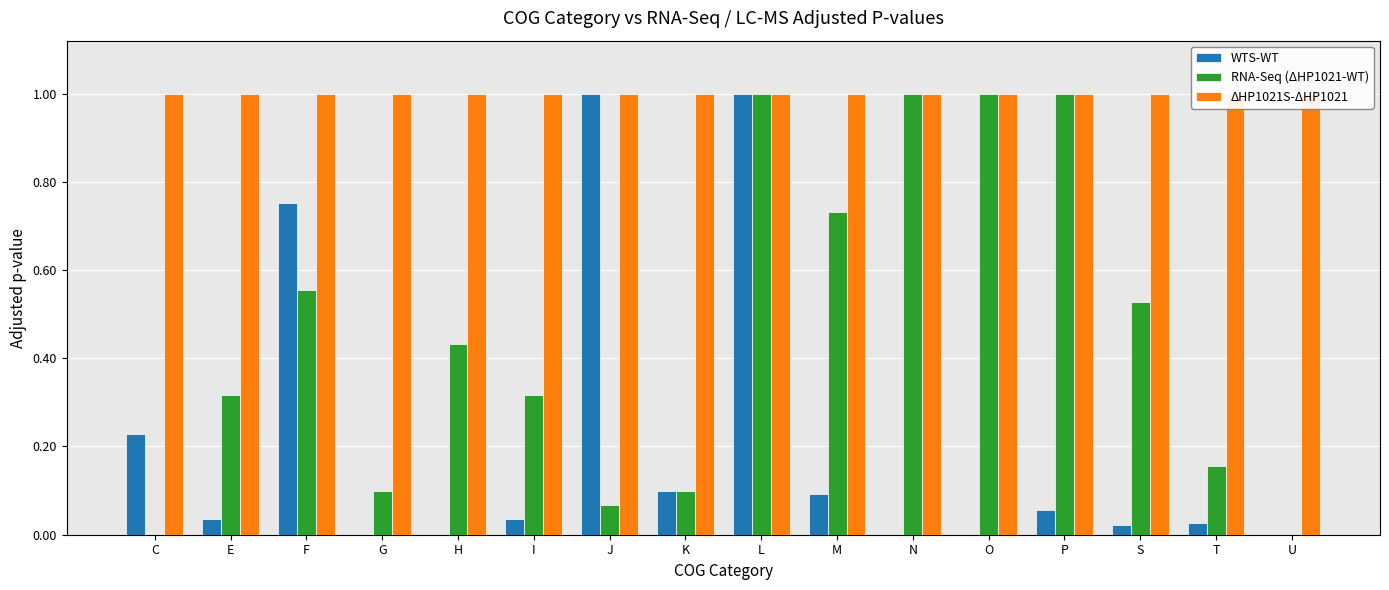

The WTS-WT series shows 1.0 at L. True or false?

True